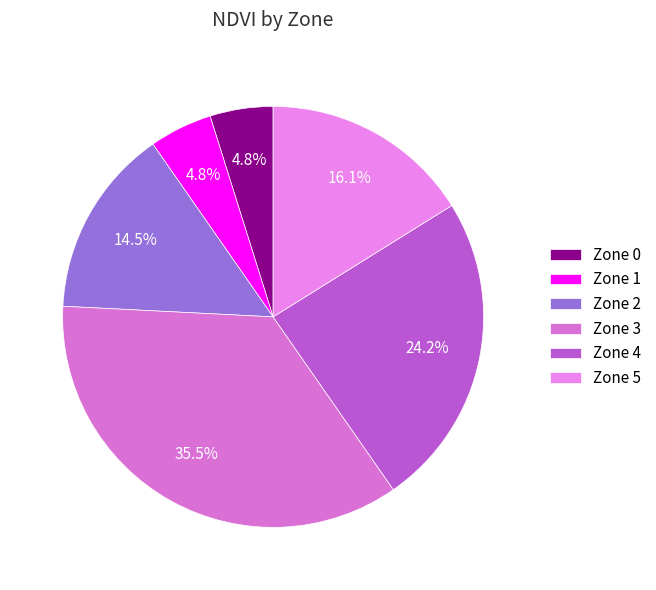

True or false: Zone 2 accounts for 15% of the total.

True